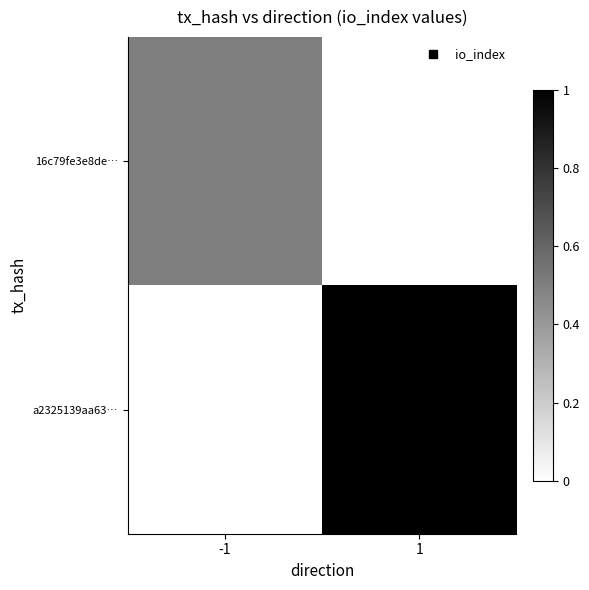

Rank the series by their maximum value, from highest to lowest.

a2325139aa63…, 16c79fe3e8de…